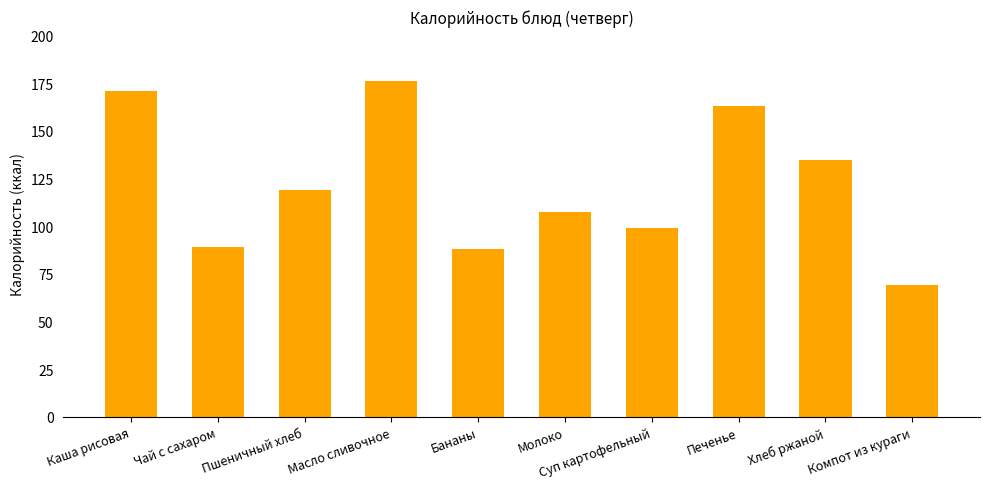

How many distinct data groups are displayed?

1